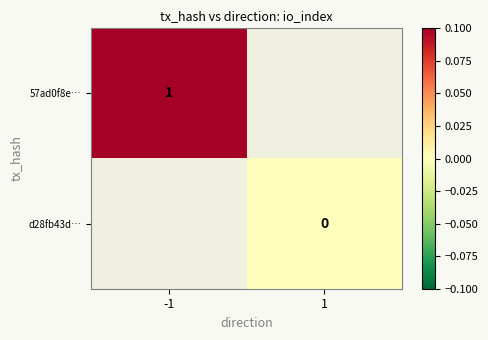

At how many categories does at least one series exceed 0?

1